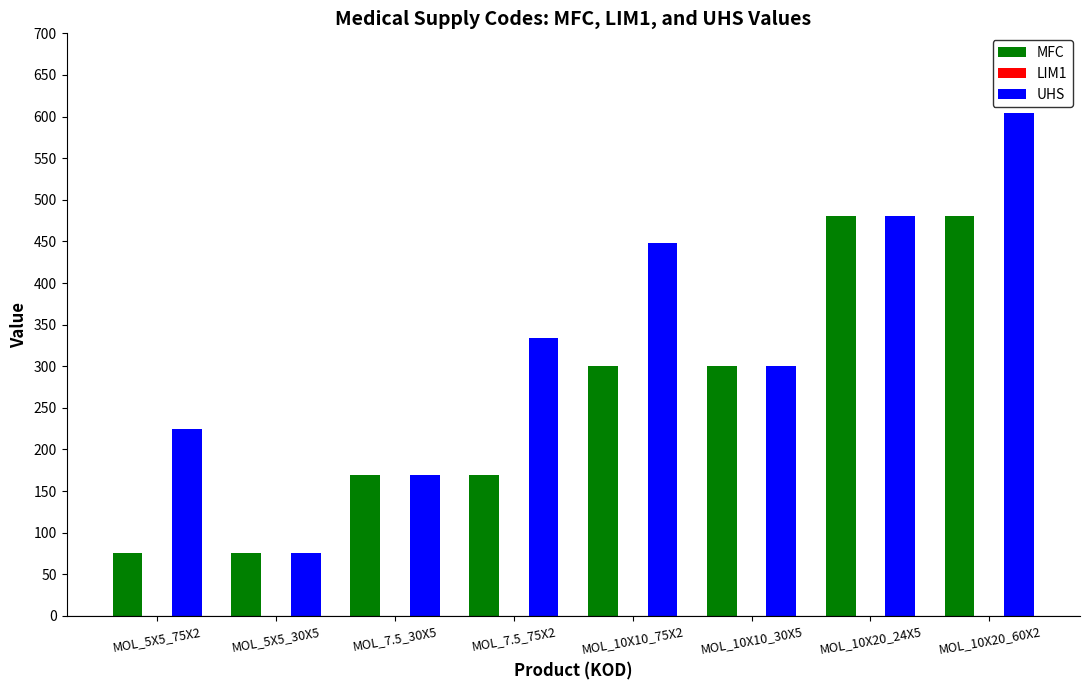

What is the difference between the maximum and minimum values in the MFC series?

405.2